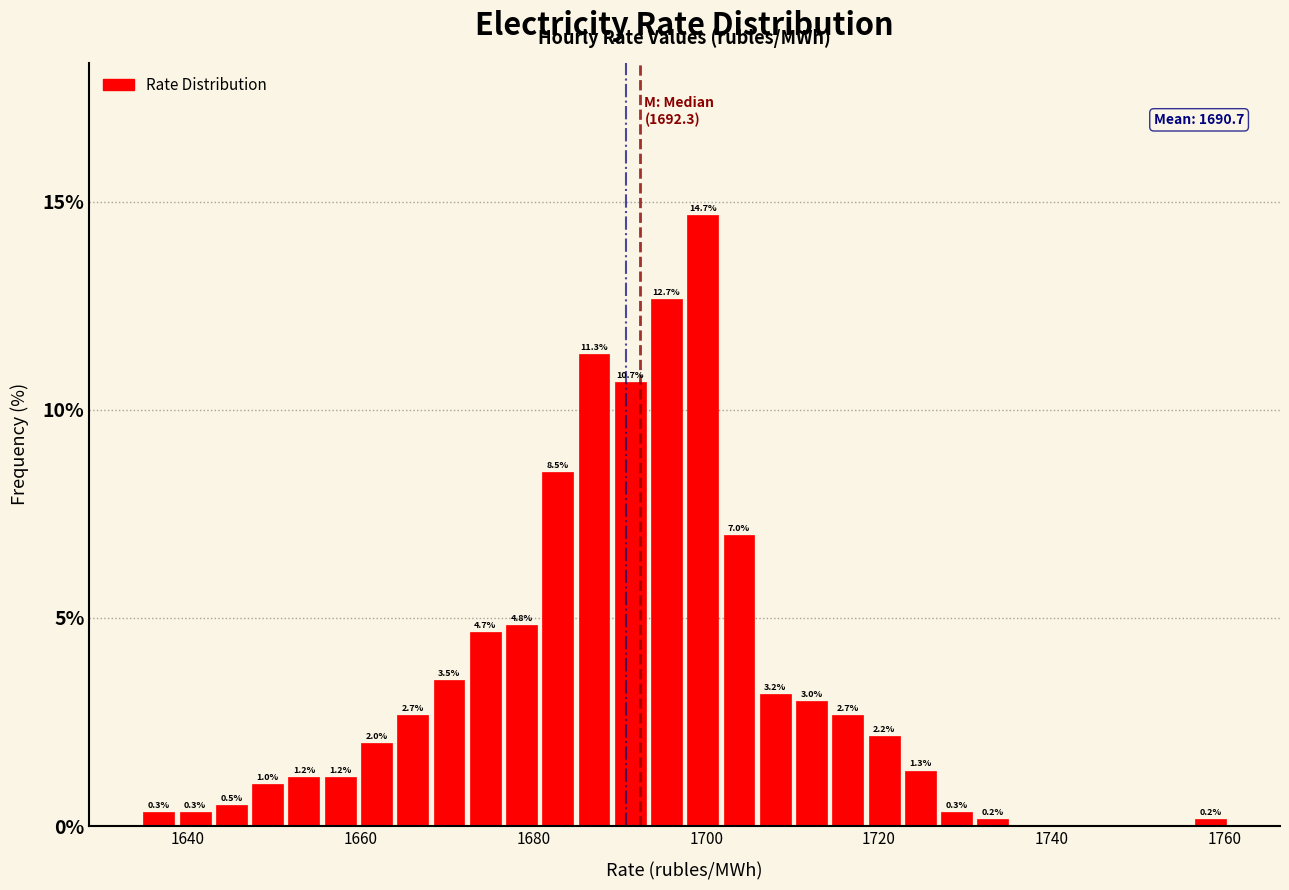

Around what value on the x-axis is the tallest bar? Give the approximate position of its centre, as read against the axis.

1700